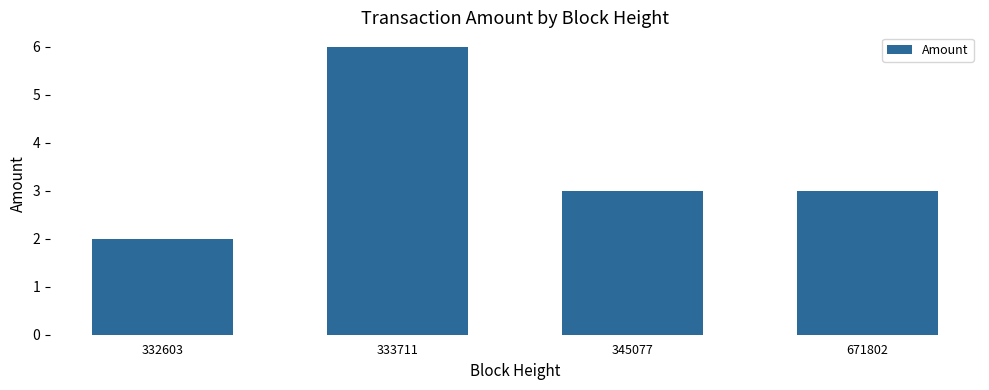

How many categories are shown in the chart?

4